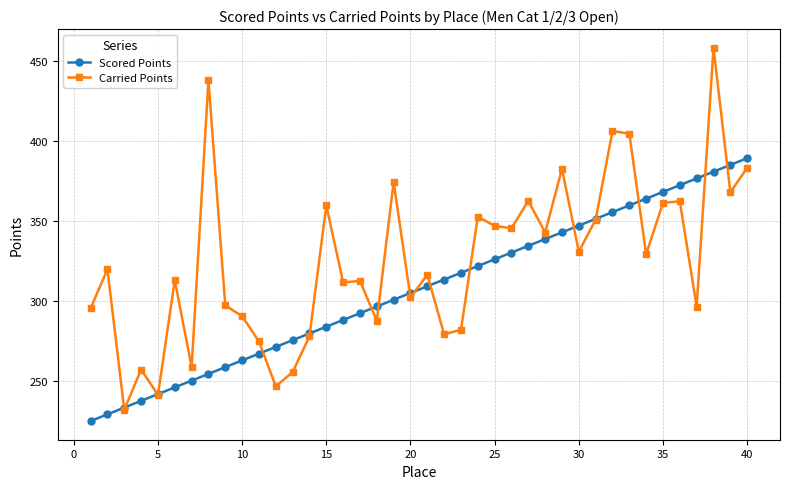

Which series has the widest spread of values?

Carried Points